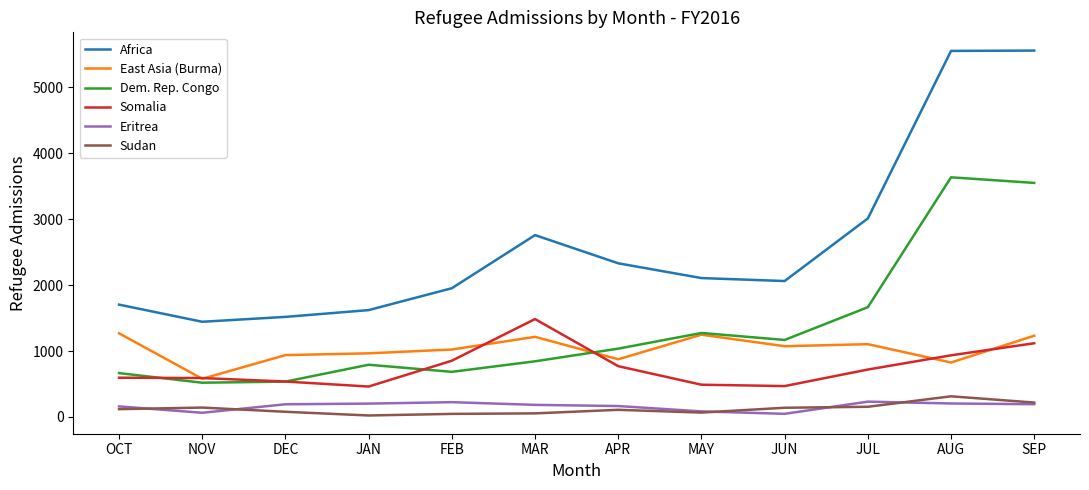

True or false: Somalia has a value of 263 at SEP.

False